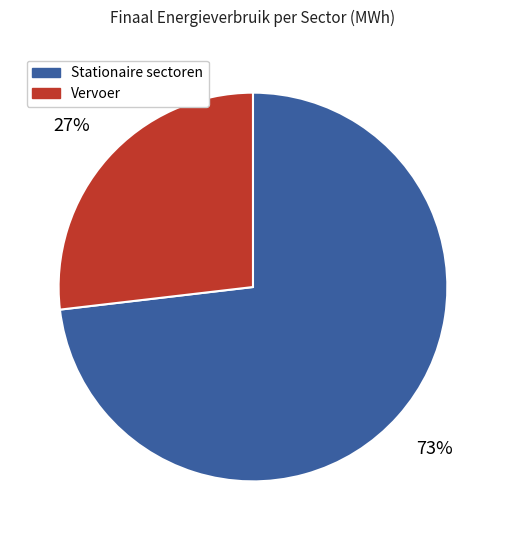

Do Stationaire sectoren and Vervoer together represent more than half of the pie?

Yes